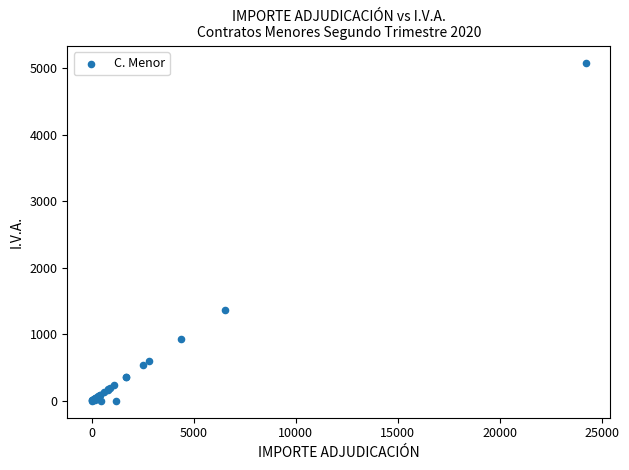

What Y value in the scatter plot is closest to 2542?

1368.4